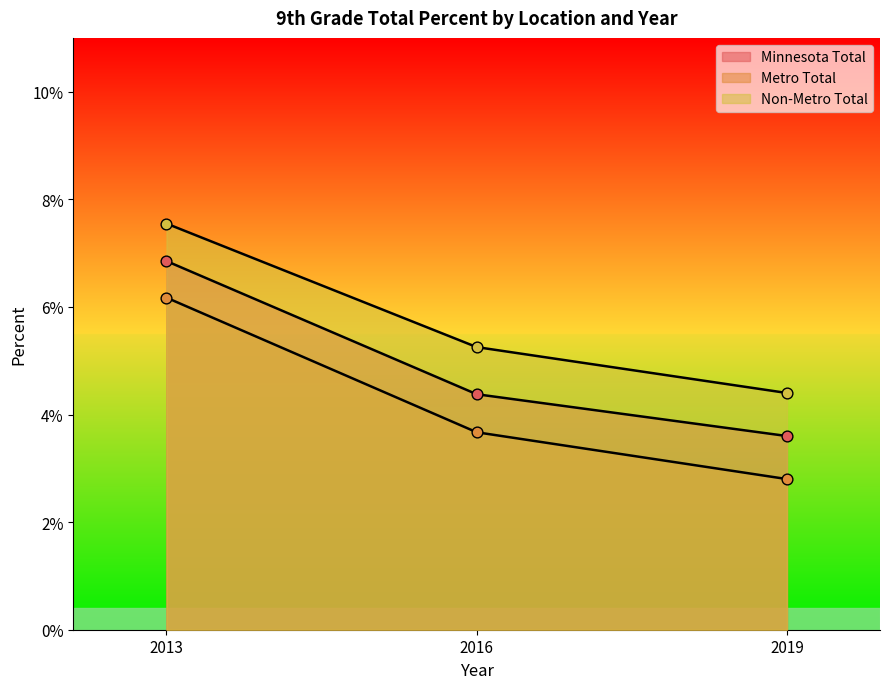

Is the value of Metro Total at 2013 greater than the value of Minnesota Total at 2016?

Yes